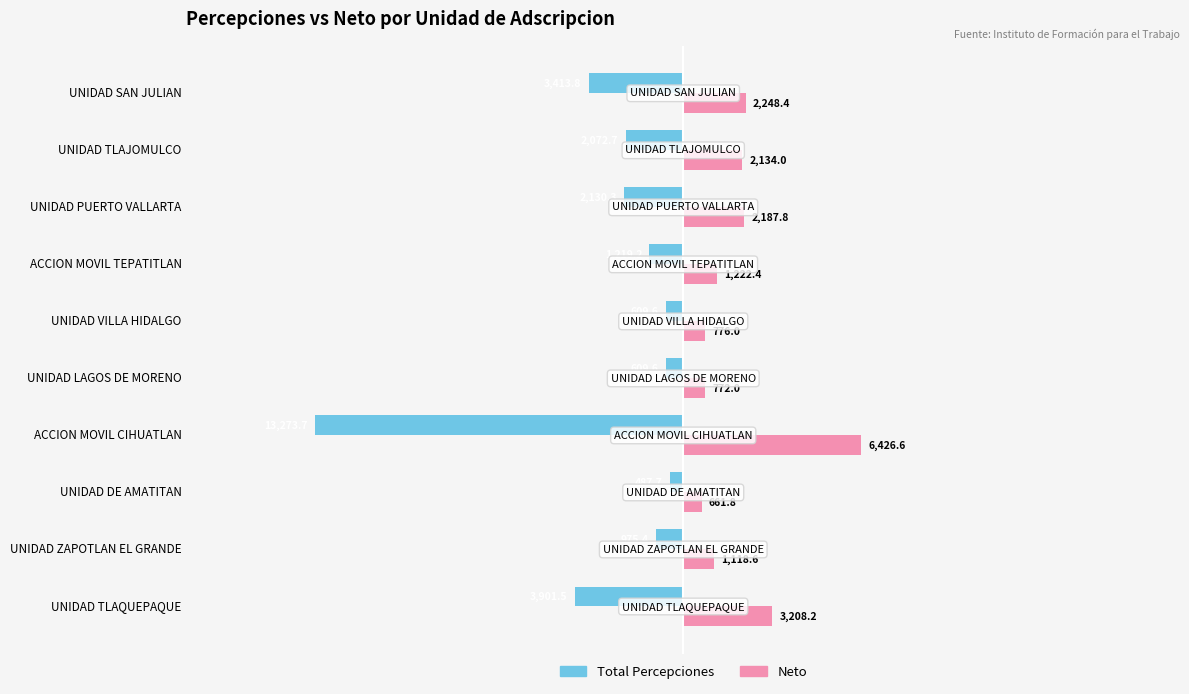

What is the maximum value for Neto?

6426.6